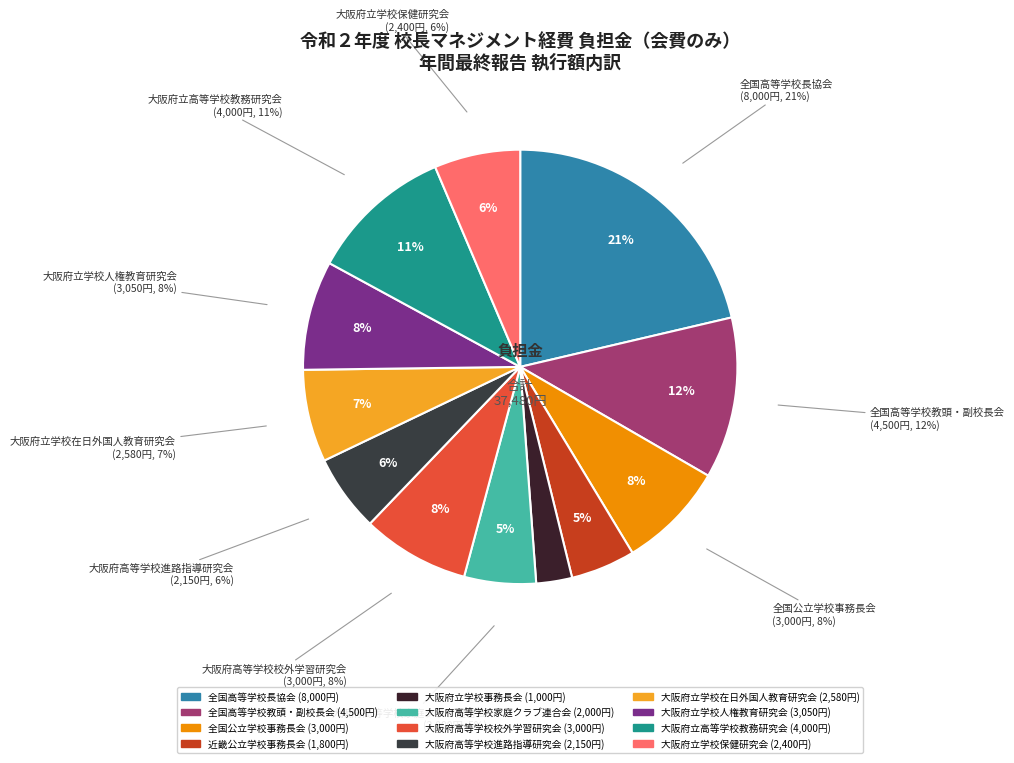

Which slice is the largest?

全国高等学校長協会